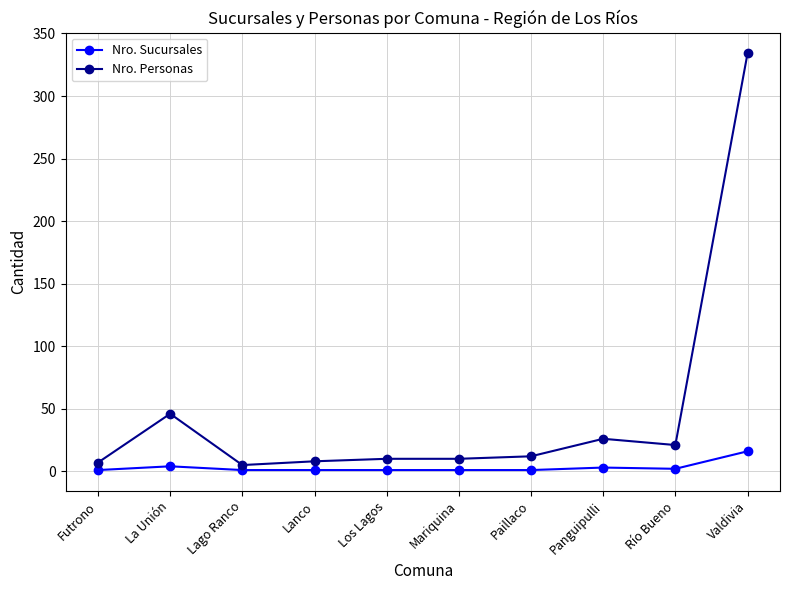

Where is the first local maximum for Nro. Personas?

La Unión